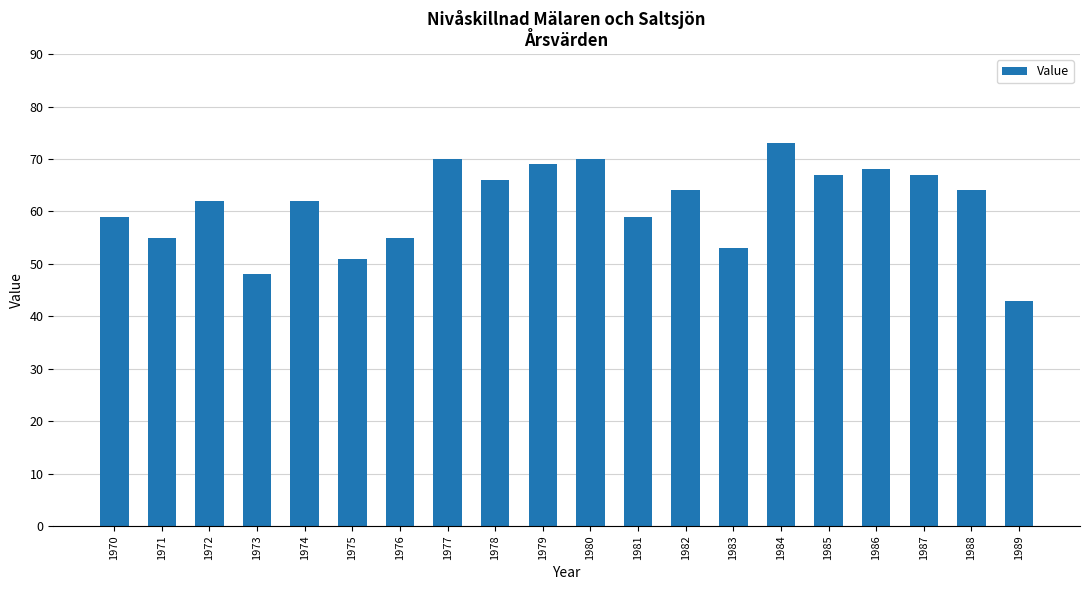

What is the change in value from 1982 to 1983?

-11